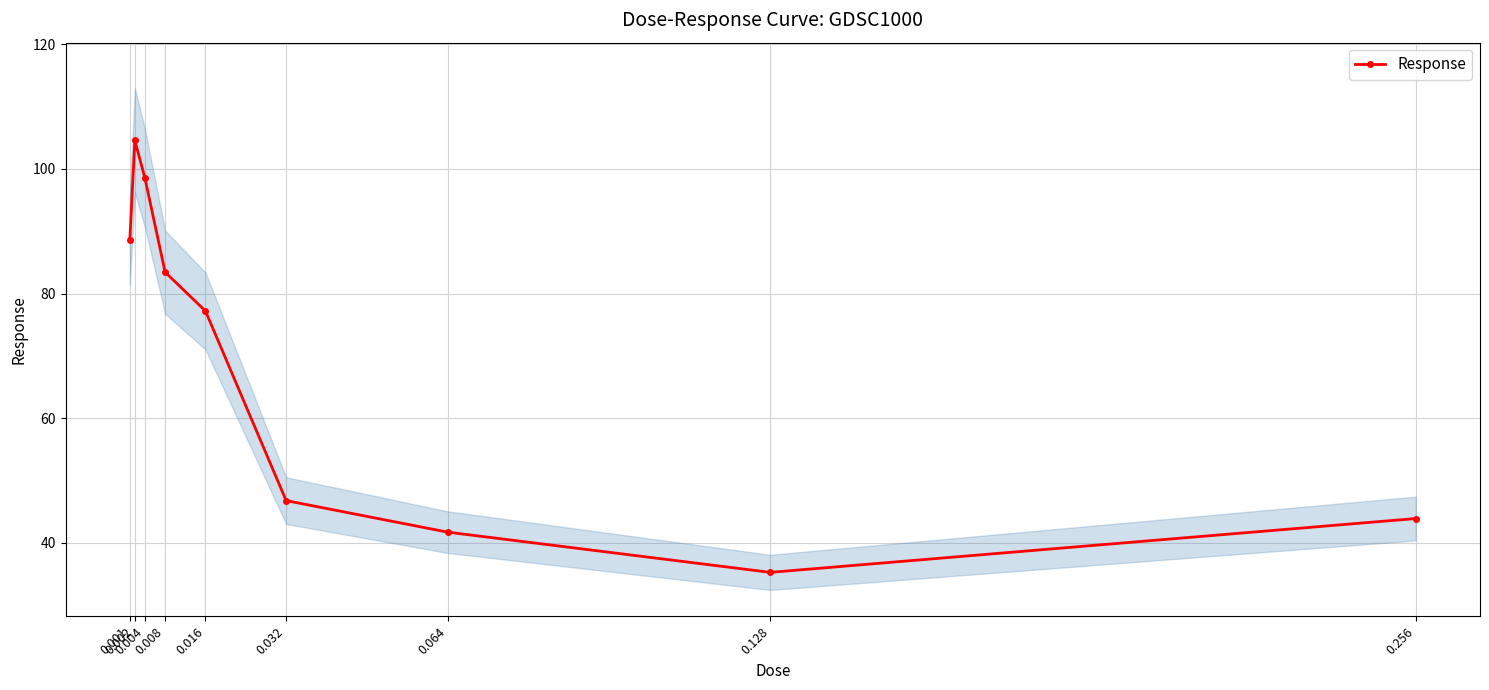

What is the maximum value shown in the chart?

104.6